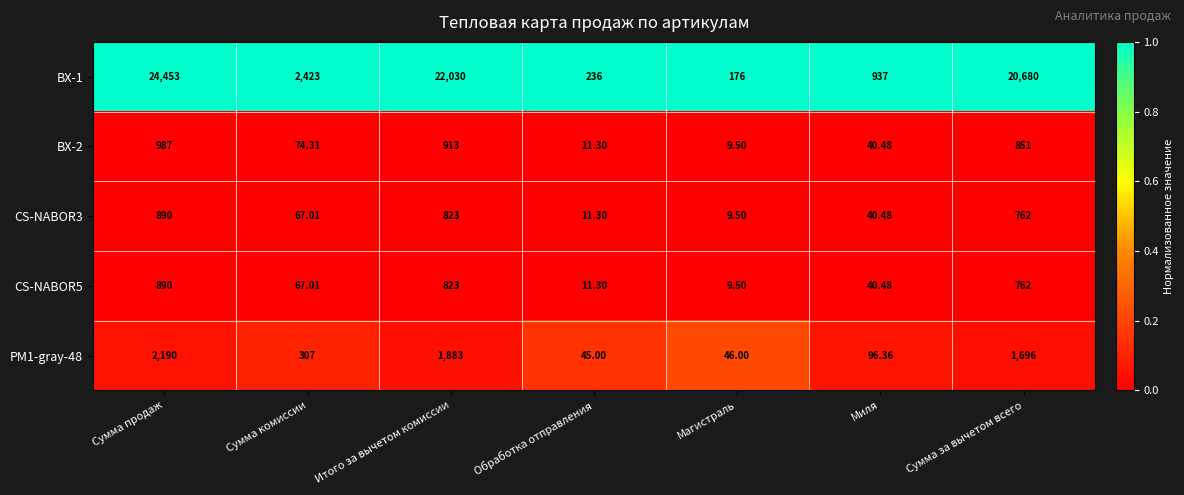

What is the total value across all series at Сумма продаж?

29410.0